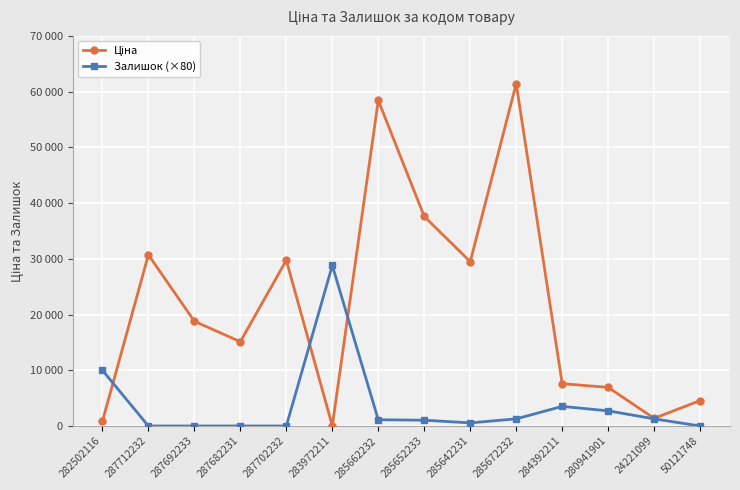

Reading left to right, what are all the values shown in this chart?

Ціна: 818.5	30717.1	18796.8	15120.0	29747.2	32.0	58426.5	37593.6	29491.5	61434.3	7596.5	6925.7	1375.4	4561.9
Залишок (×80): 10000.0	0.0	0.0	0.0	0.0	28800.0	1120.0	1040.0	560.0	1280.0	3520.0	2720.0	1280.0	0.0